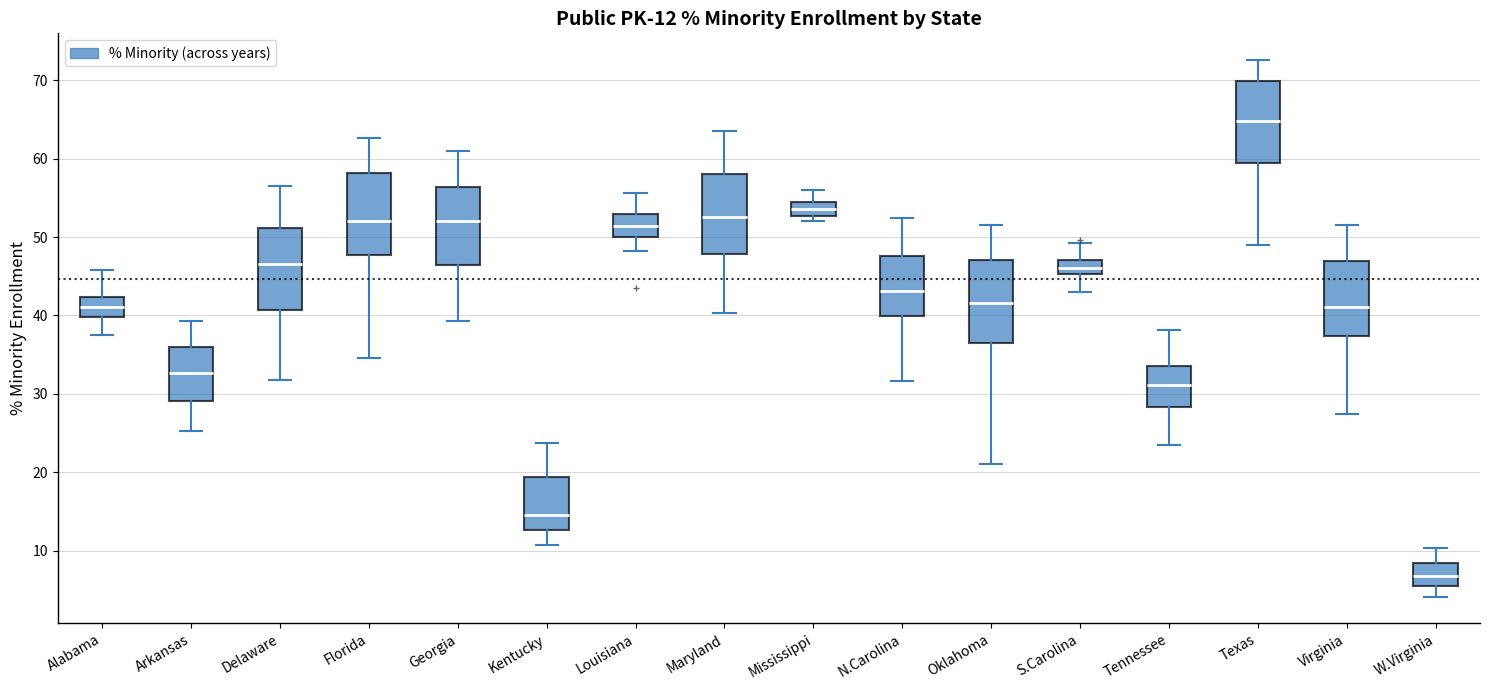

Which box has the highest median line?

Texas